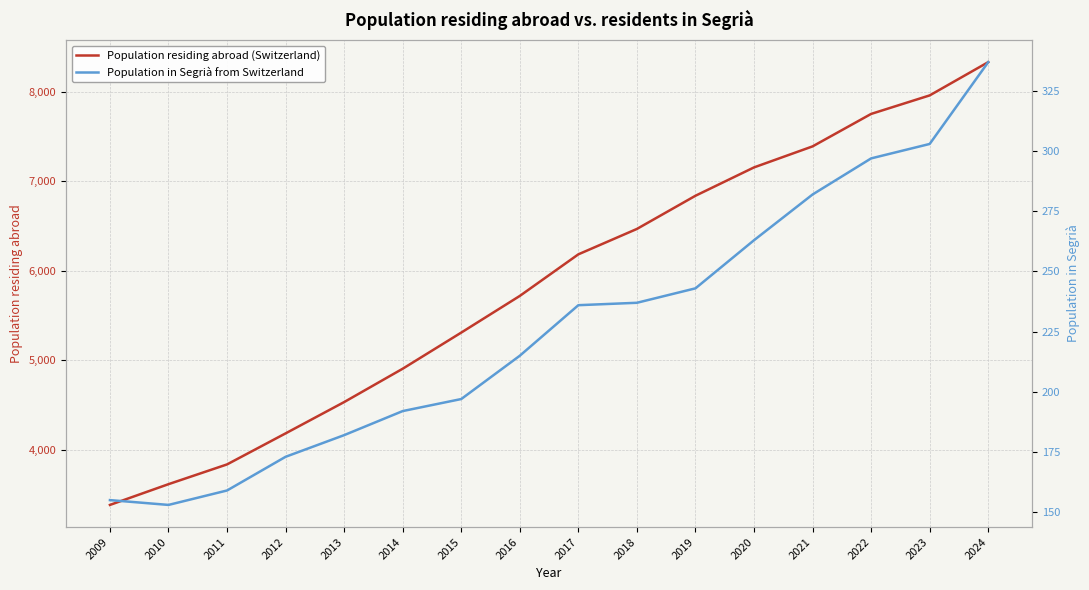

True or false: Population residing abroad (Switzerland) and Population in Segrià from Switzerland cross at least once.

False